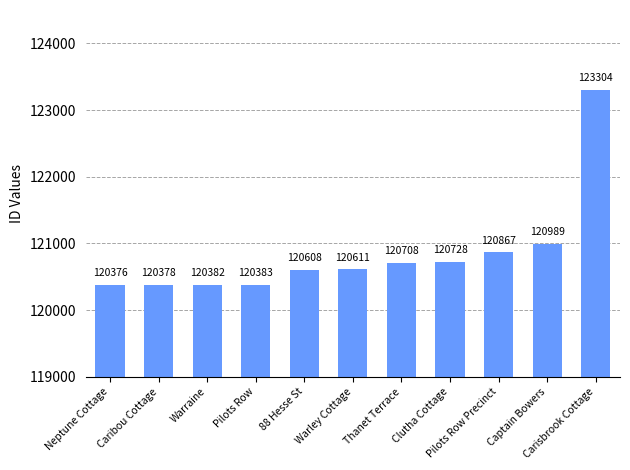

Rank the categories by value from highest to lowest.

Carisbrook Cottage, Captain Bowers, Pilots Row Precinct, Clutha Cottage, Thanet Terrace, Warley Cottage, 88 Hesse St, Pilots Row, Warraine, Caribou Cottage, Neptune Cottage